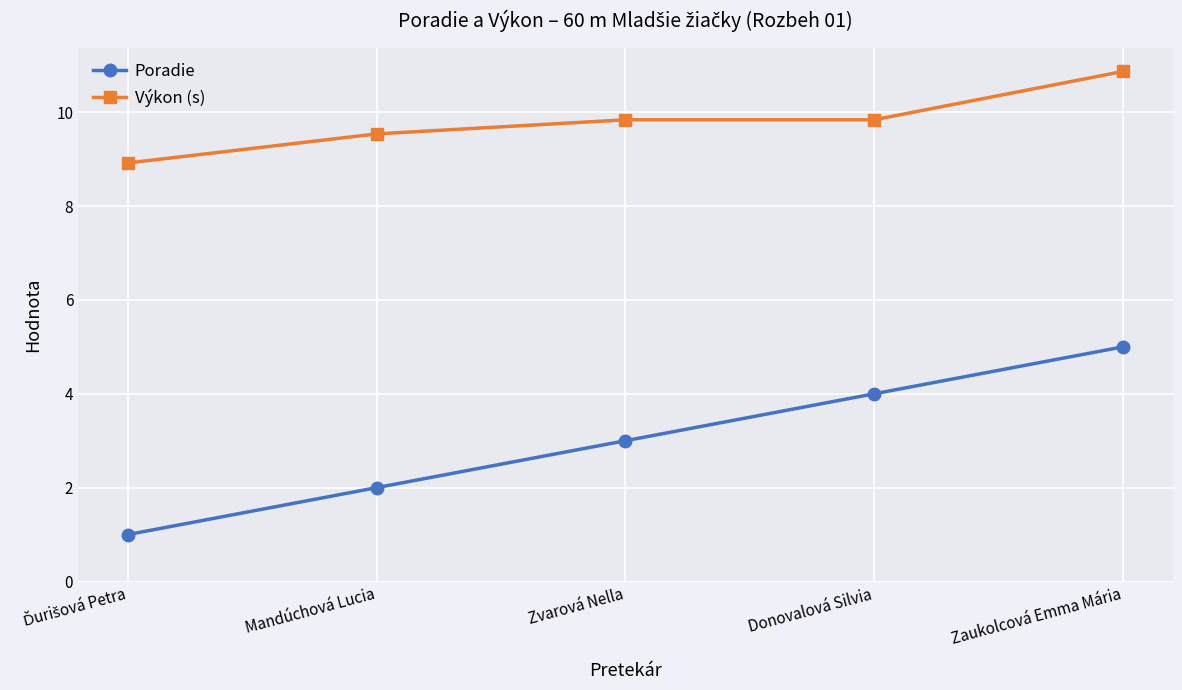

Which series changed the most between Mandúchová Lucia and Zvarová Nella?

Poradie